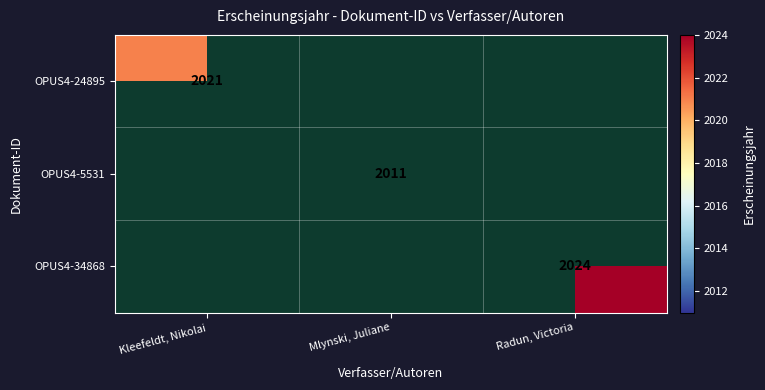

The value of OPUS4-24895 at Kleefeldt, Nikolai is 2956. True or false?

False